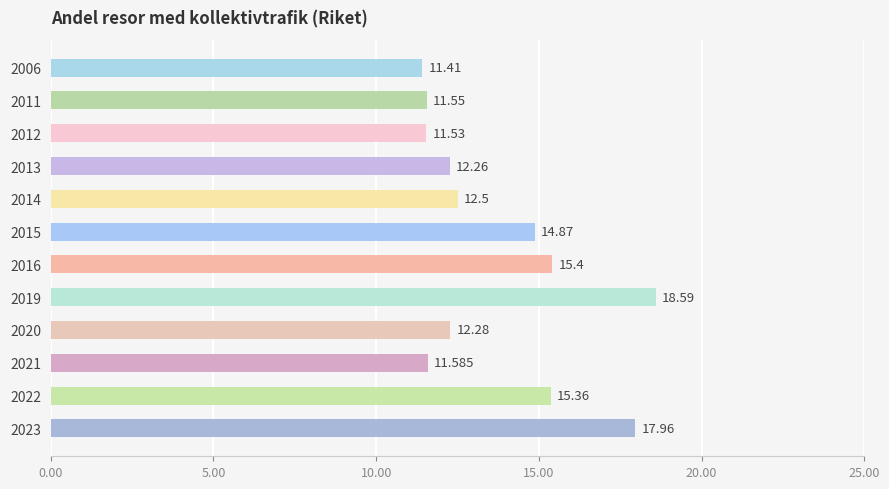

Rank the categories by value from lowest to highest.

2006, 2012, 2011, 2021, 2013, 2020, 2014, 2015, 2022, 2016, 2023, 2019